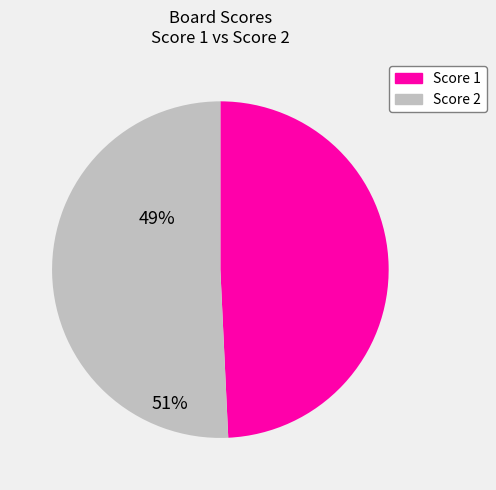

Does any single category account for the majority?

Yes